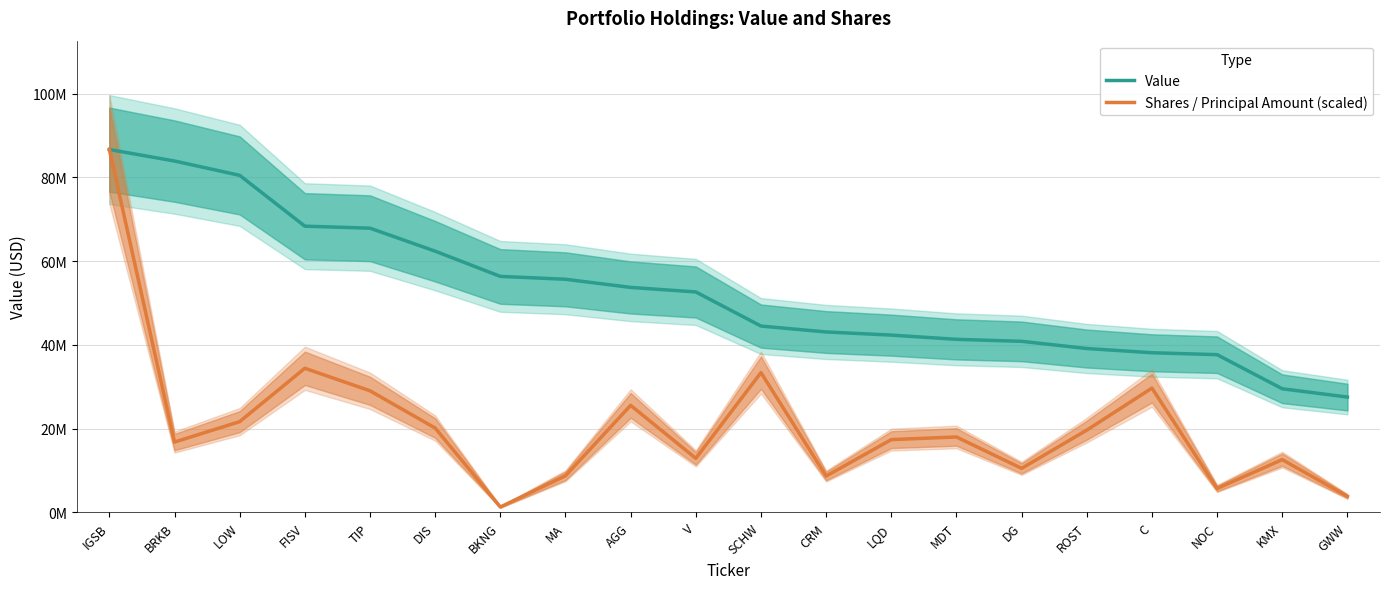

What is the difference between the maximum and minimum values in the Value series?

59105000.0